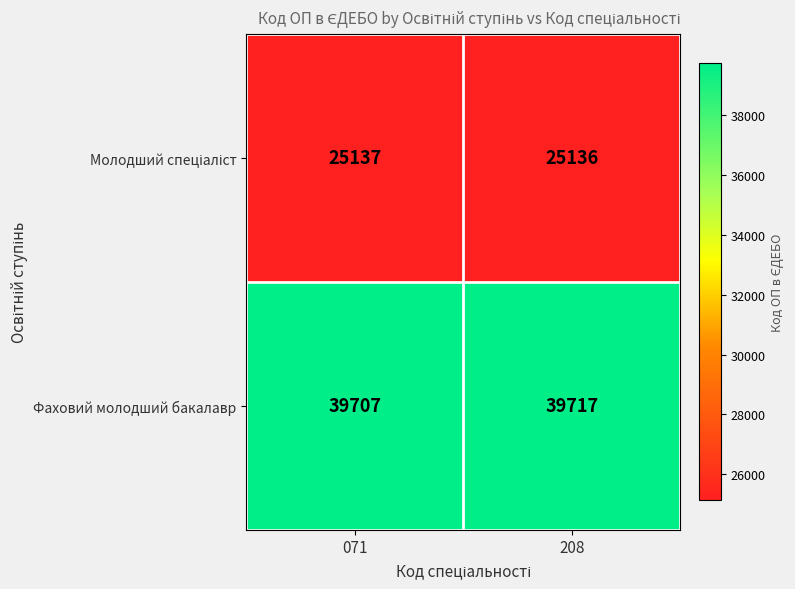

Count the number of data series in this chart.

2